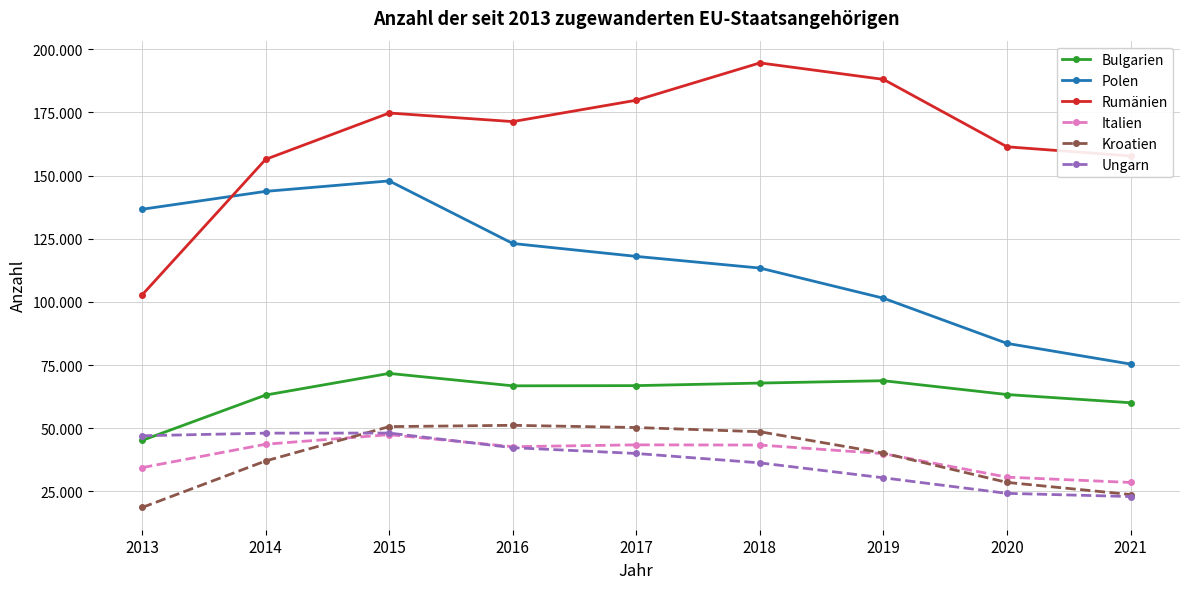

At which category does Italien reach its first local peak?

2015